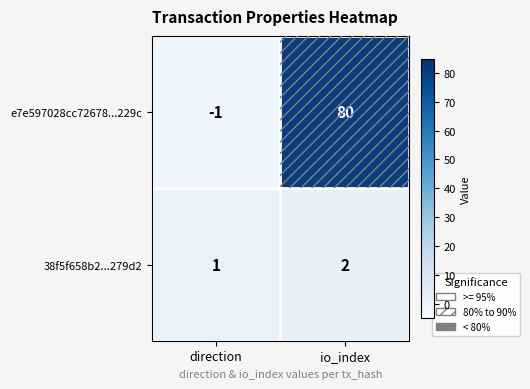

At which category is the sum across all series the highest?

io_index